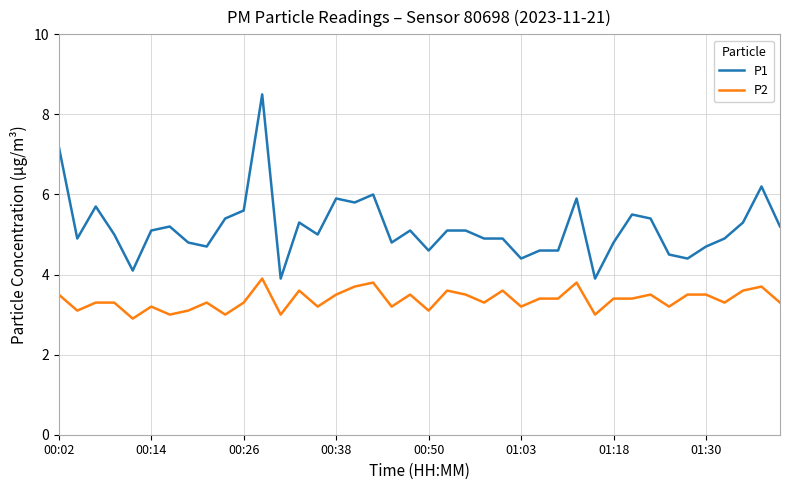

At how many categories does at least one series exceed 7?

2